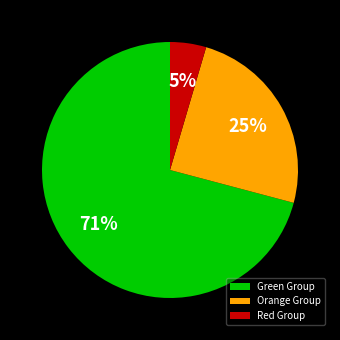

What is the smallest slice in the pie chart?

Red Group